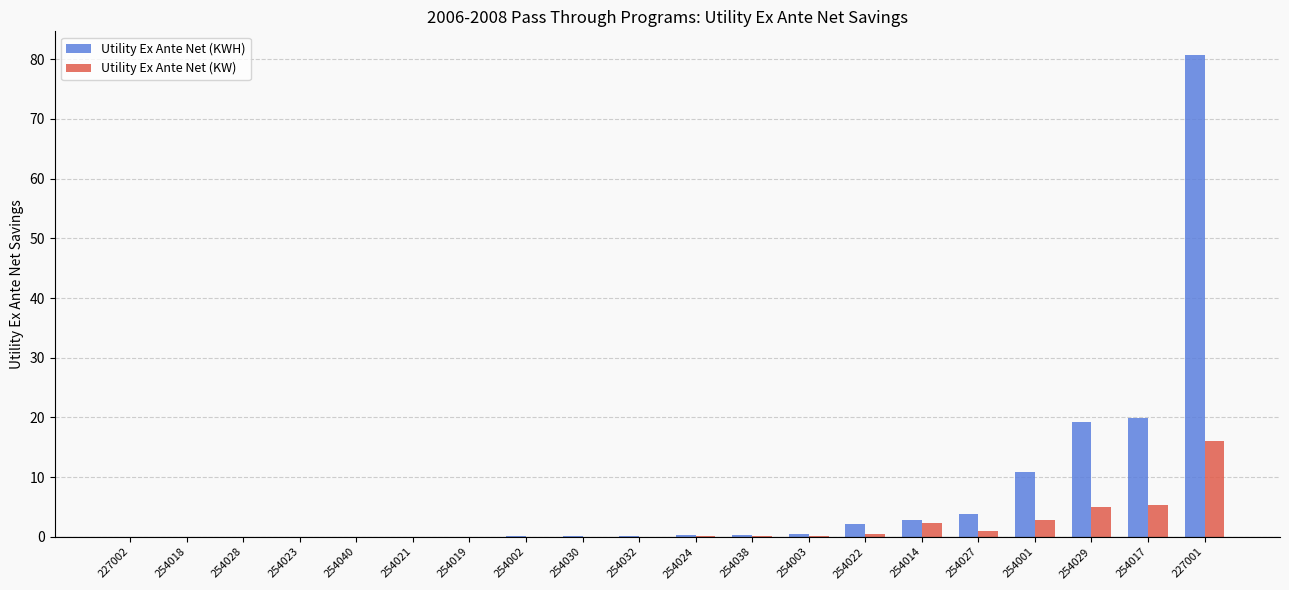

True or false: Utility Ex Ante Net (KW) has a value of 0.6 at 254022.

True